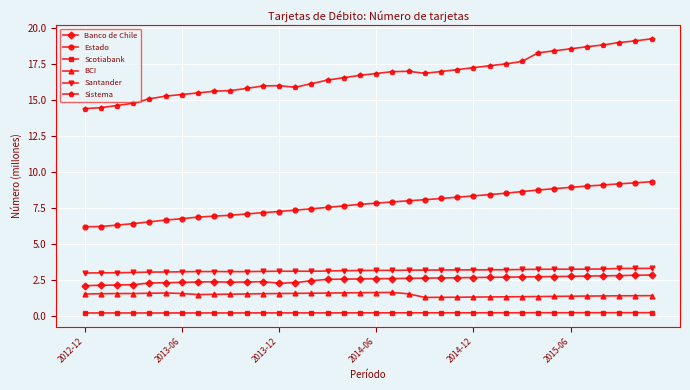

True or false: Scotiabank and Banco de Chile cross at least once.

False